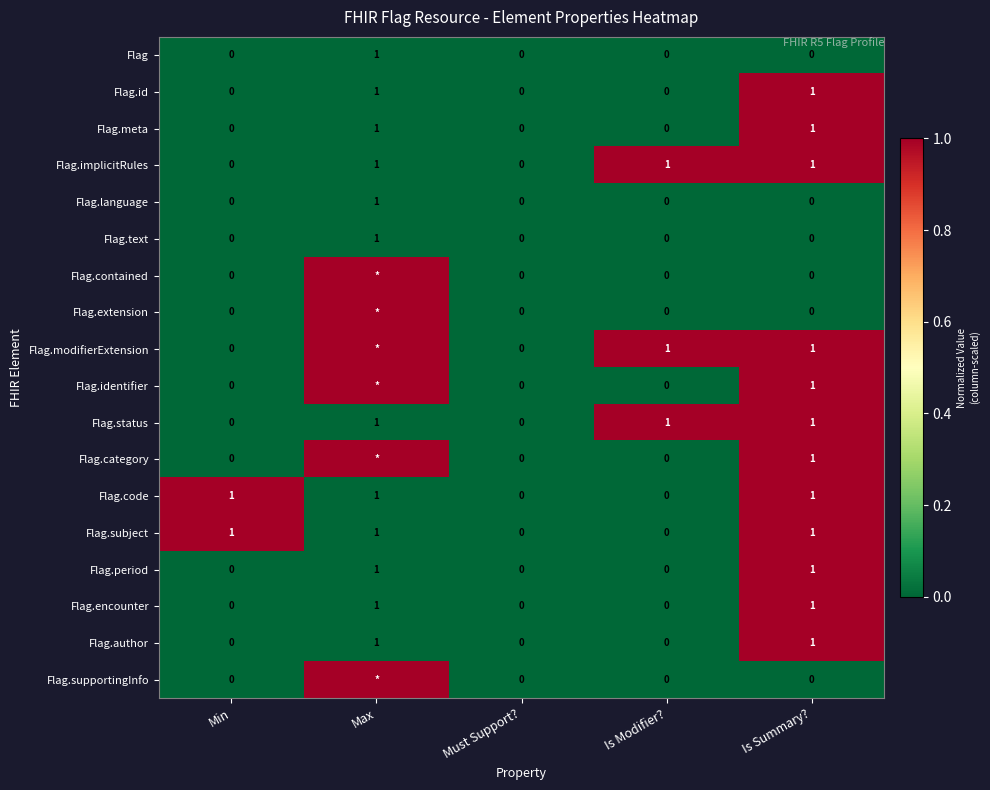

The Flag.modifierExtension series shows 0.4 at Is Modifier?. True or false?

False